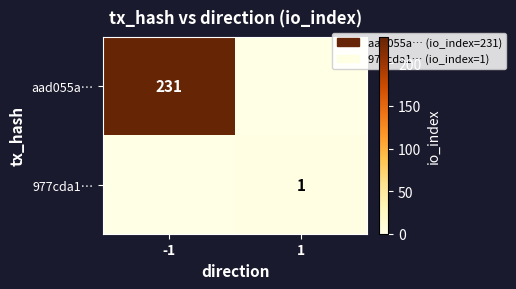

Is it true that 977cda1… equals 1 at 1?

True